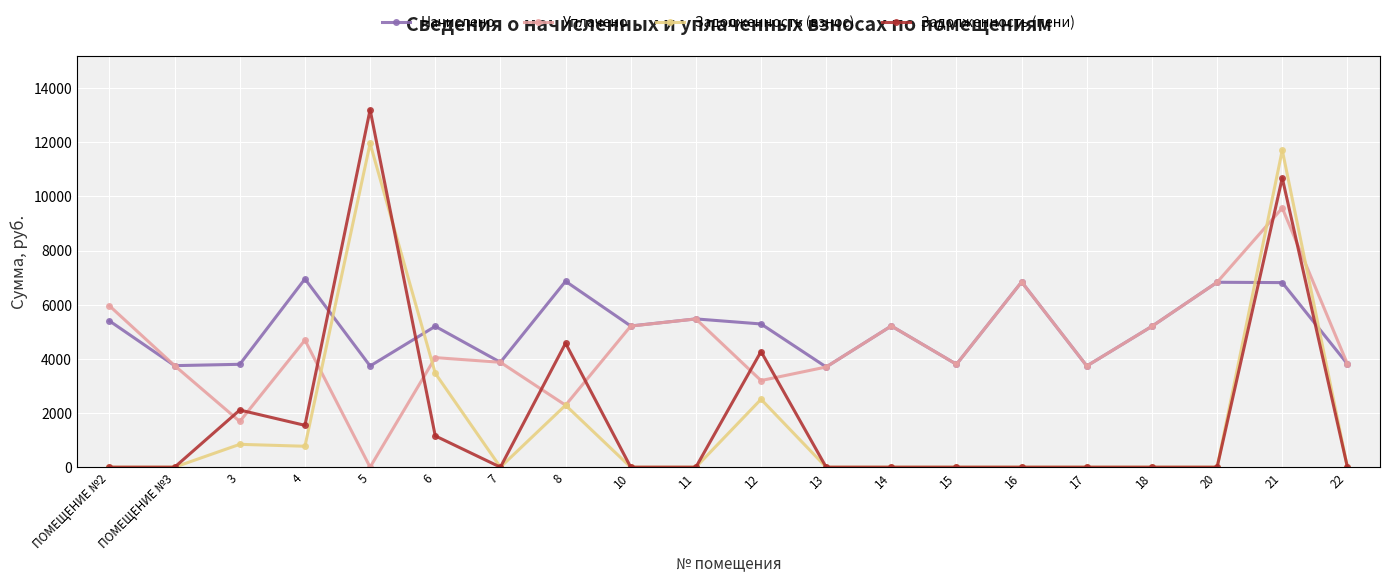

What is the sum of the Задолженность (взнос) values at 14 and 3?

844.6